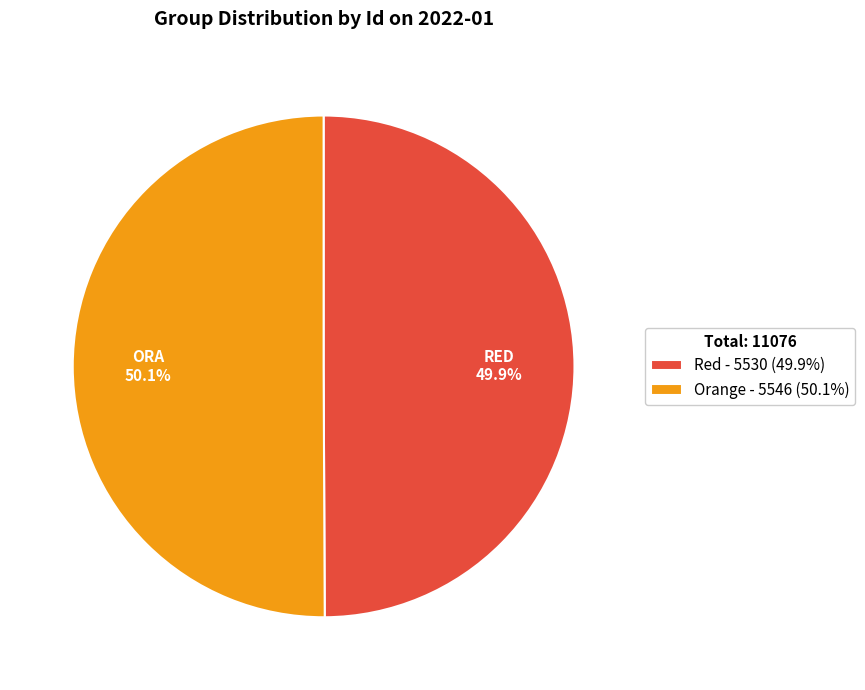

Approximately how many times larger is the value at Red compared to Orange?

1.0